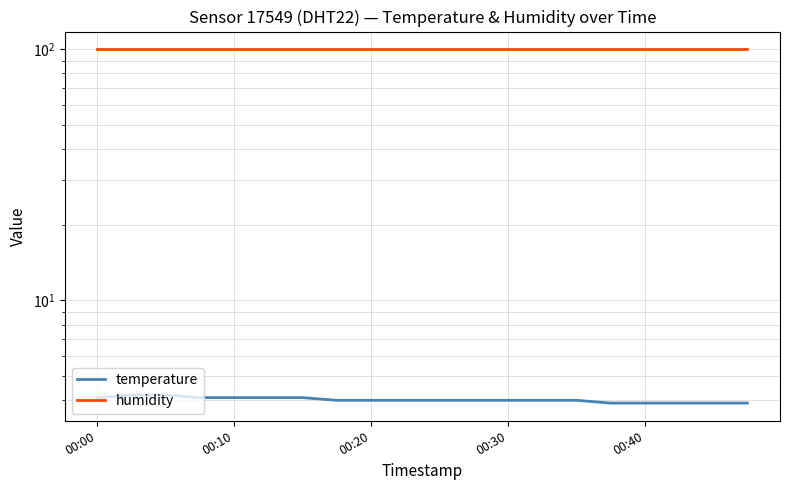

What is the difference between the highest and lowest values at 7?

95.9